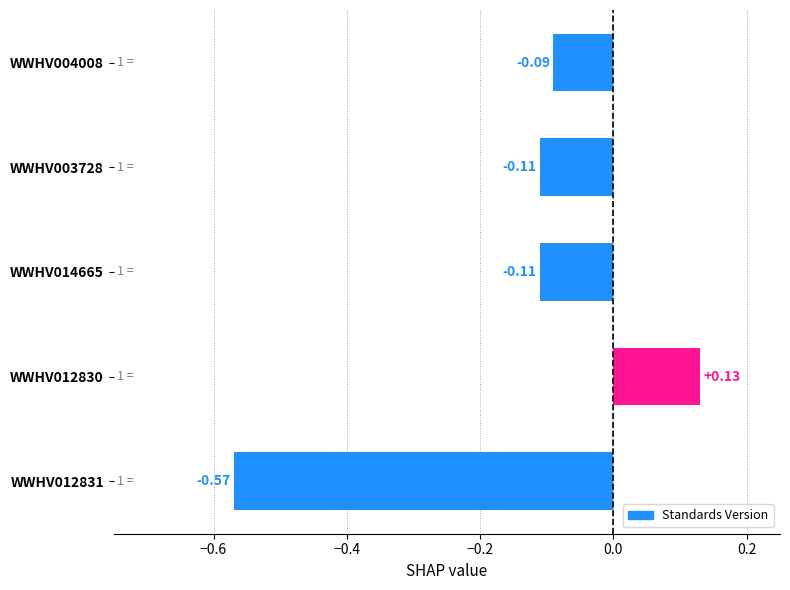

Are the bars horizontal?

Yes